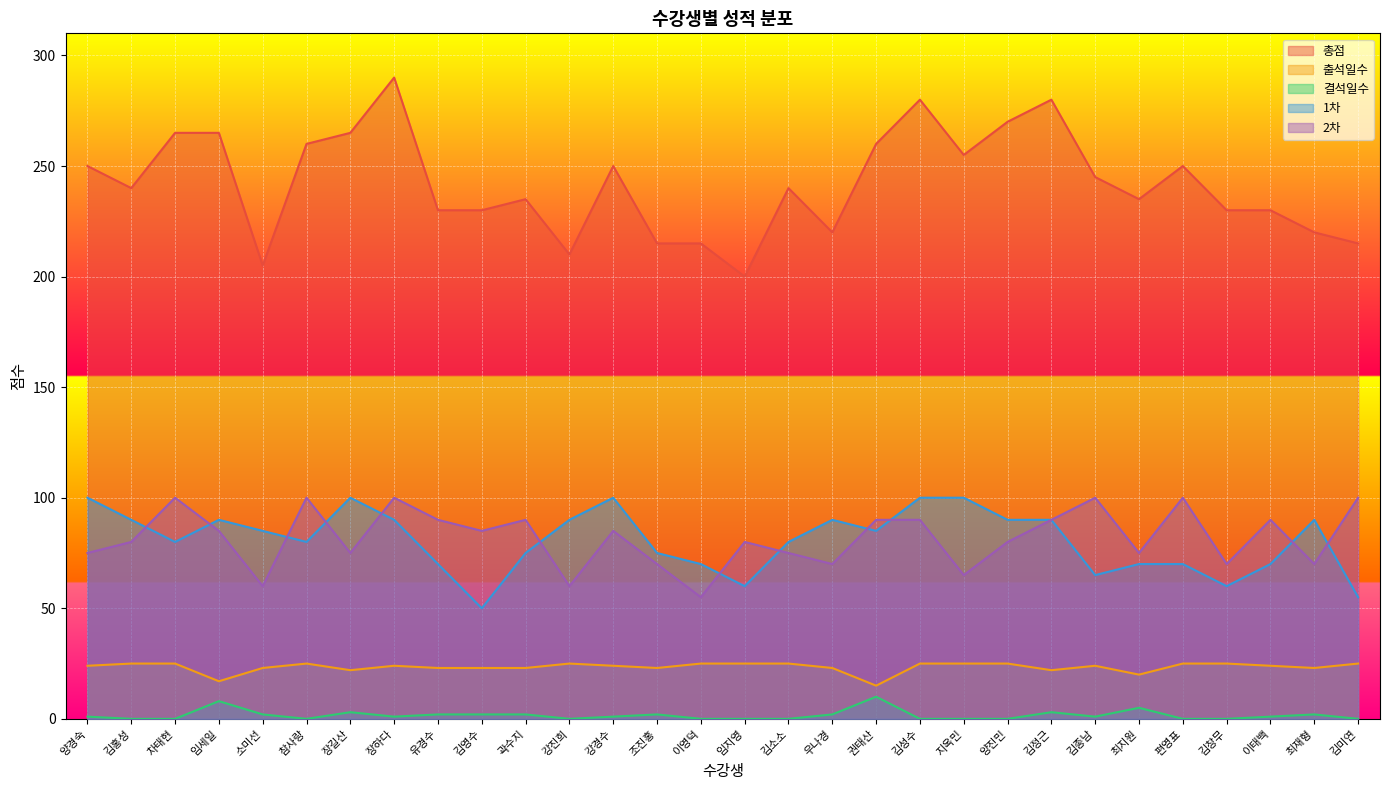

What position from the right is 이영덕?

16